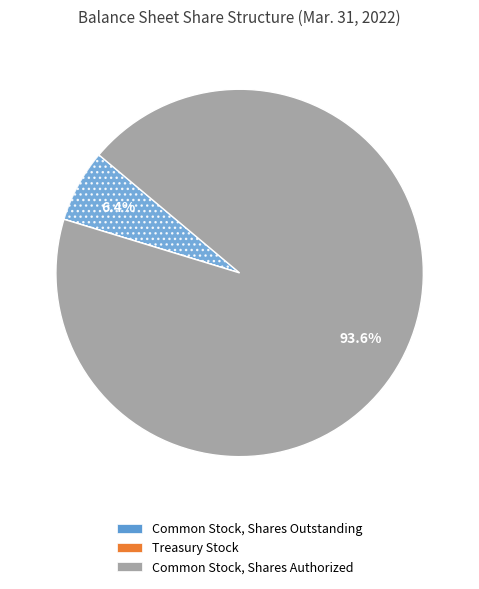

Is there a majority slice in this chart?

Yes